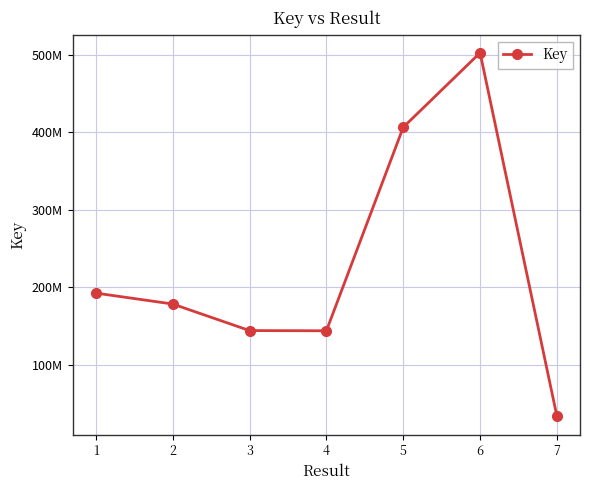

The value at 1 is 49796820. True or false?

False